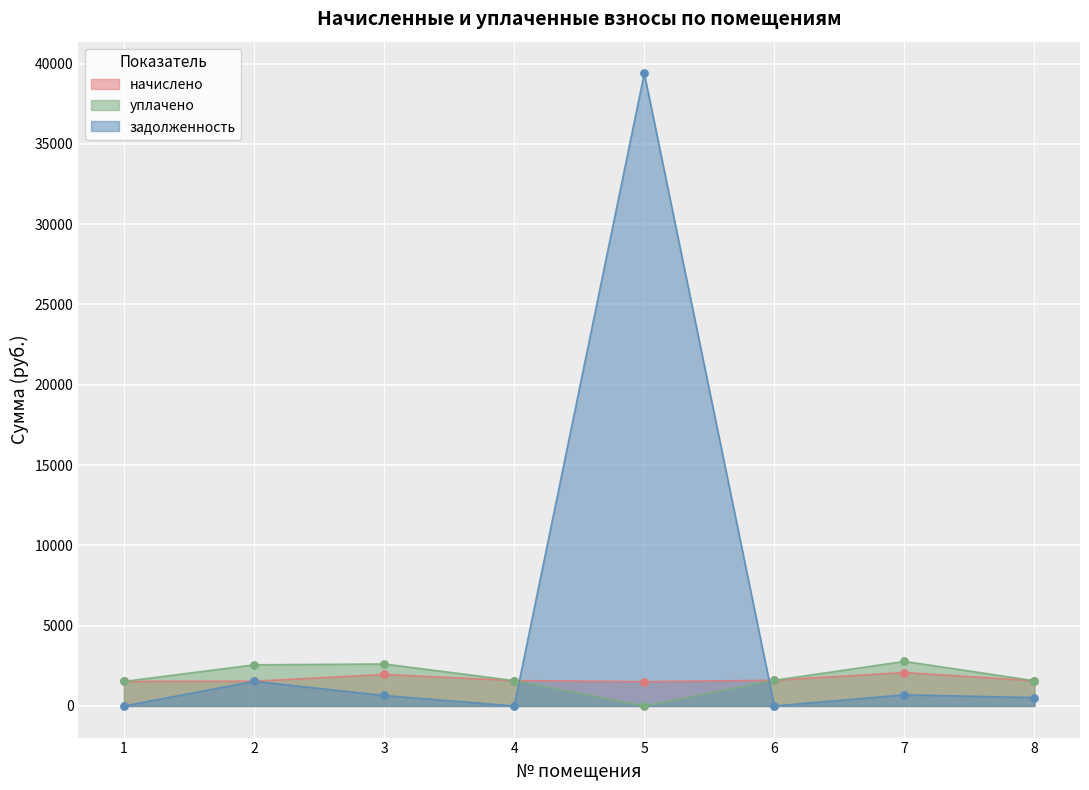

What are all the series names shown in the legend?

начислено, уплачено, задолженность